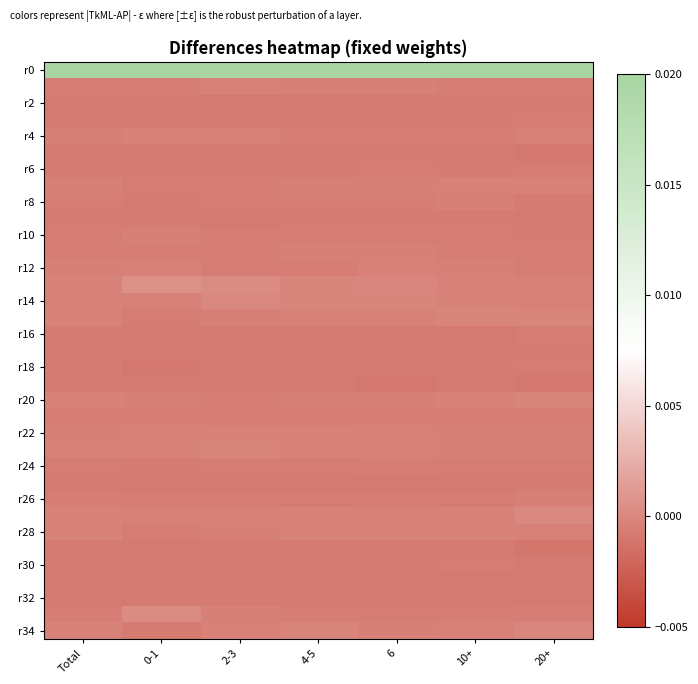

At which category is the sum across all series the highest?

0-1